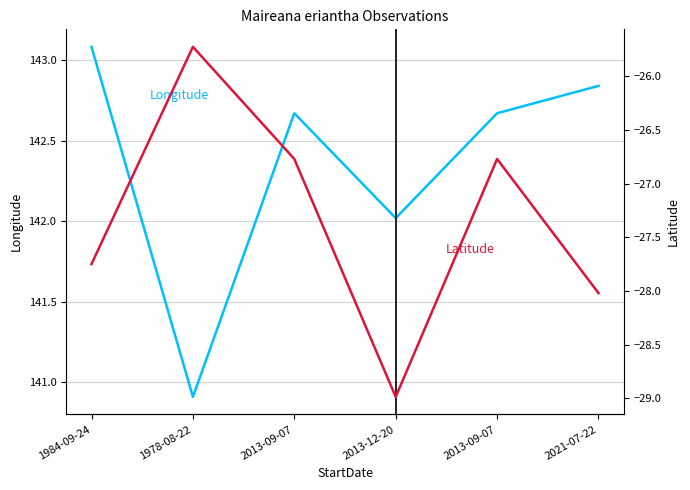

What is the greatest value displayed?

143.1